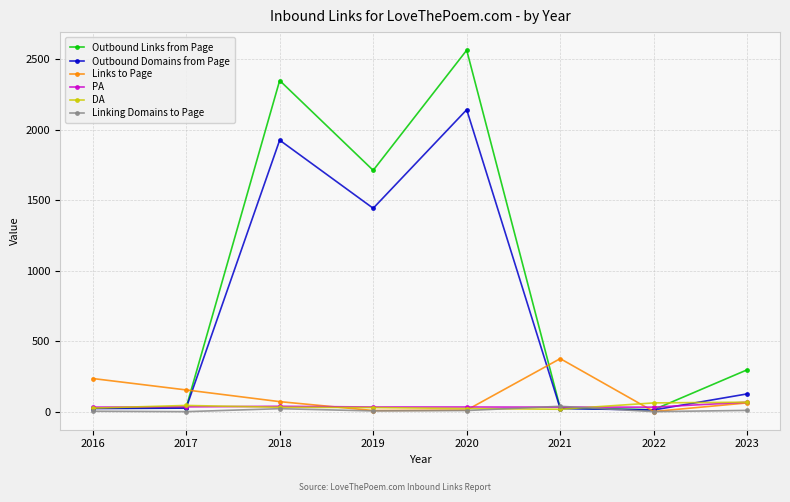

Which series has the largest total across all categories?

Outbound Links from Page